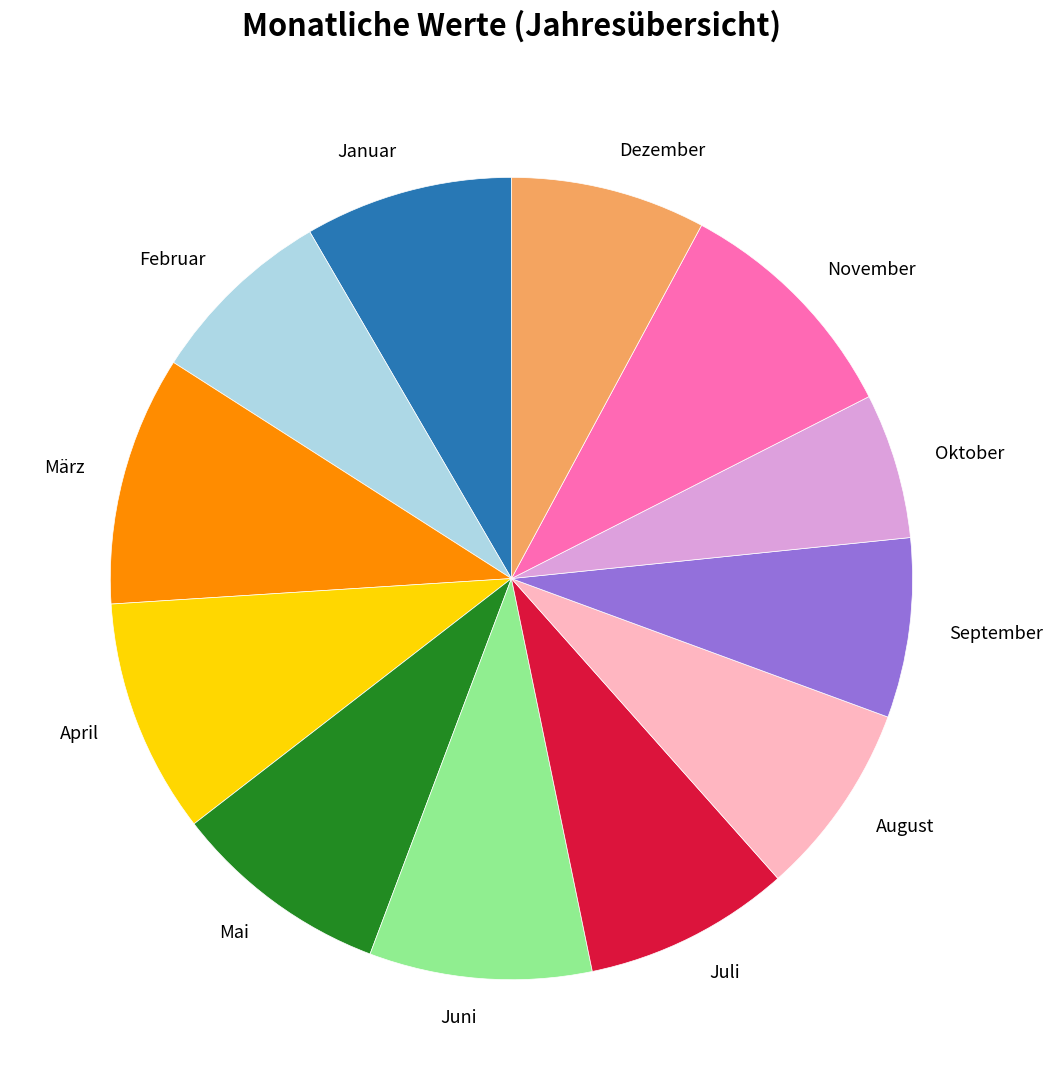

Does Mai account for over 50% of the chart?

No